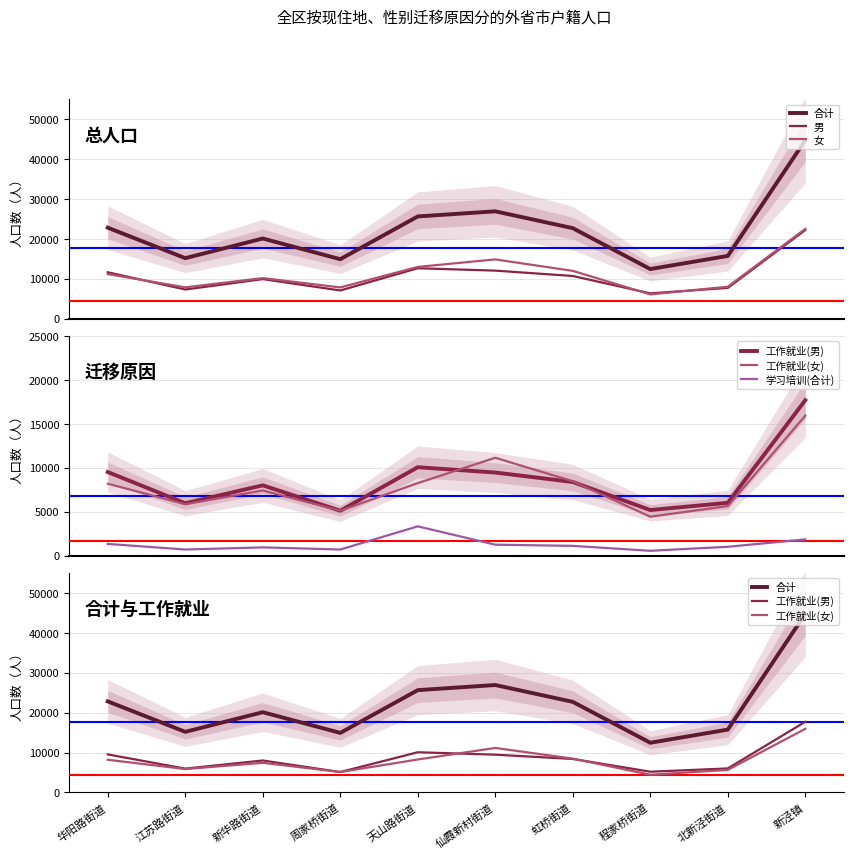

How many interior local valleys does the 工作就业(女) series have?

3